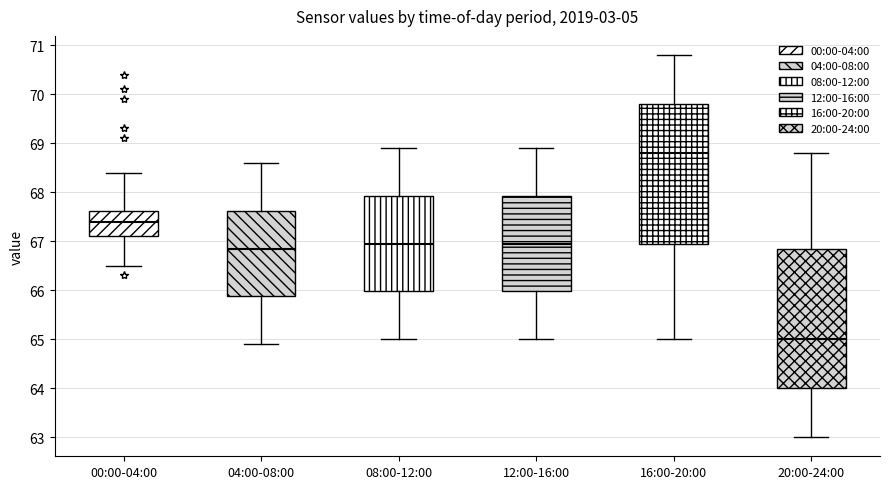

Reading left to right, read every box against the y-axis: the position of its median line, the range the box covers, and the ends of its whiskers. The values are not printed on the chart, so give them approximately, as read against the axis.

00:00-04:00: median 67.4, box 67.1 to 67.6, whiskers 66.5 to 68.4
04:00-08:00: median 66.9, box 65.9 to 67.6, whiskers 64.9 to 68.6
08:00-12:00: median 67.0, box 66.0 to 67.9, whiskers 65.0 to 68.9
12:00-16:00: median 67.0, box 66.0 to 67.9, whiskers 65.0 to 68.9
16:00-20:00: median 68.8, box 67.0 to 69.8, whiskers 65.0 to 70.8
20:00-24:00: median 65.0, box 64.0 to 66.9, whiskers 63.0 to 68.8